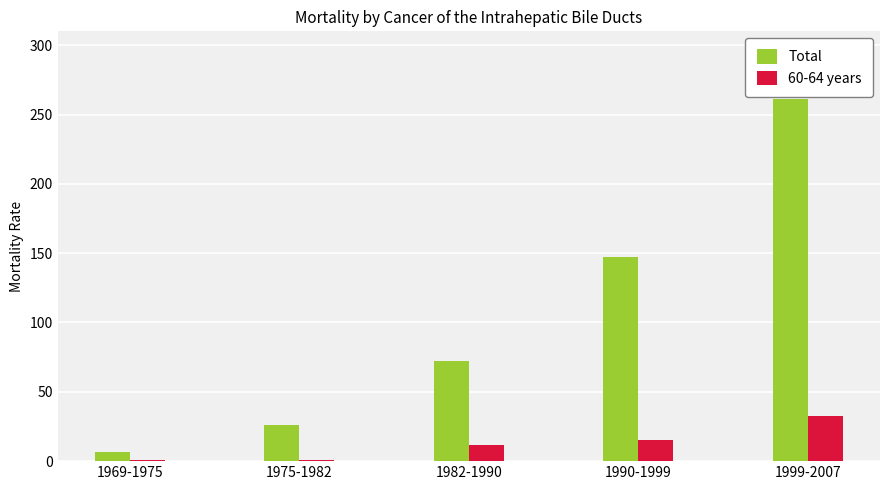

What position from the left is 1990-1999?

4